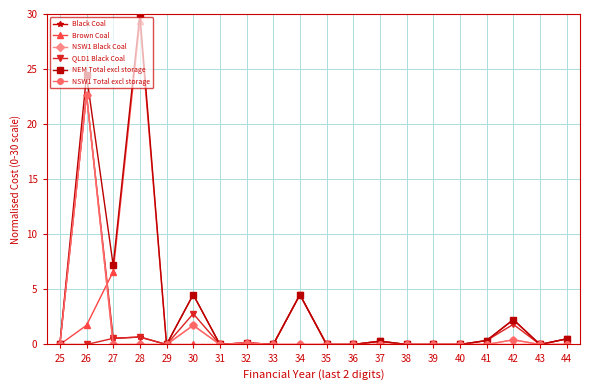

Does the chart have visible grid lines?

Yes